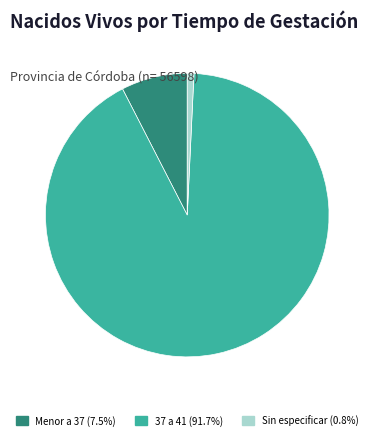

True or false: Sin especificar accounts for 1% of the total.

True